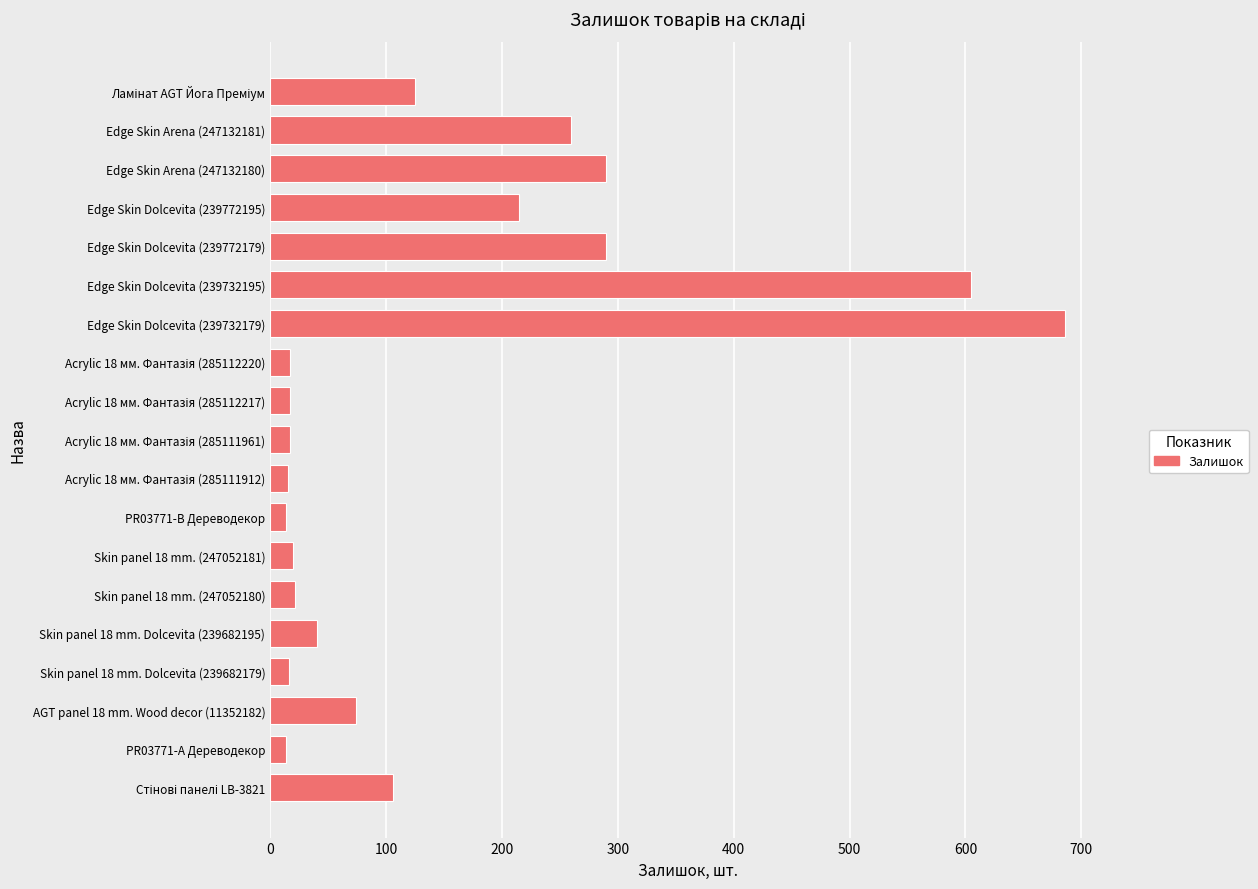

What is the label of the 12th bar from the top?

PR03771-B Дереводекор